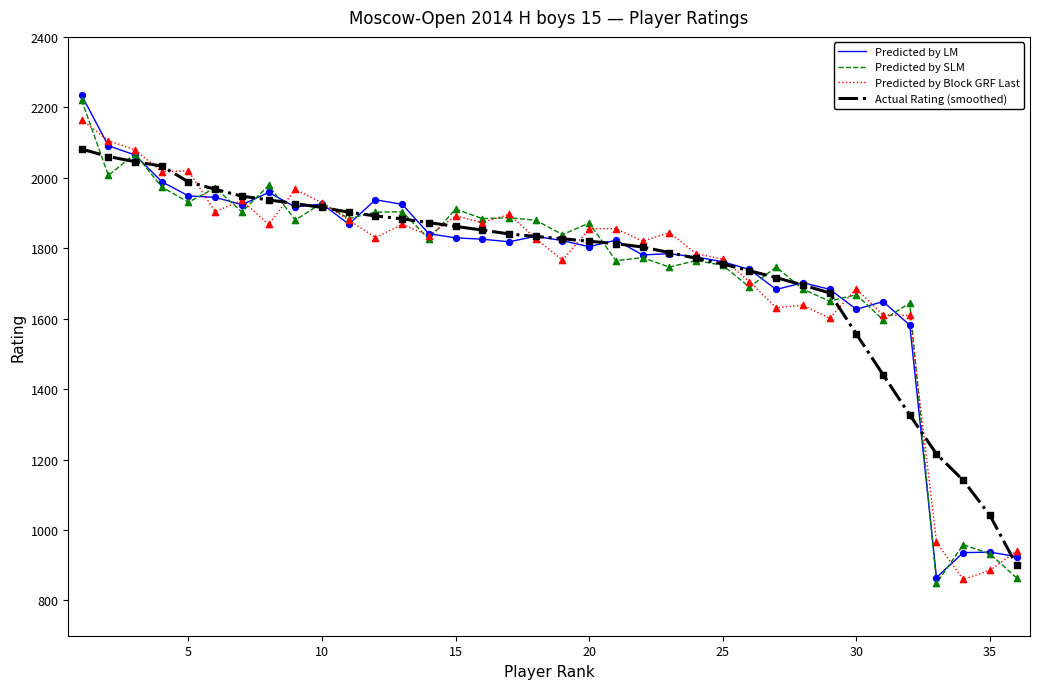

Which series has the largest range (max minus min)?

Predicted by SLM